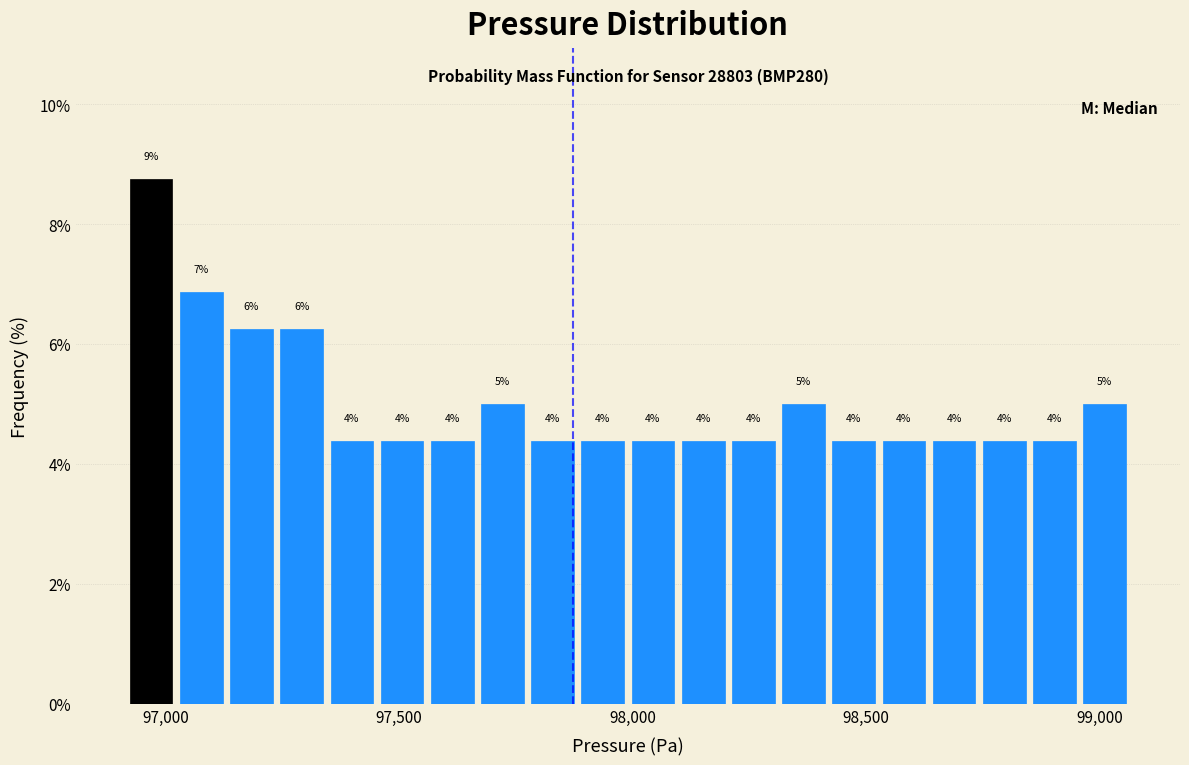

Around what value on the x-axis is the tallest bar? Give the approximate position of its centre, as read against the axis.

96950